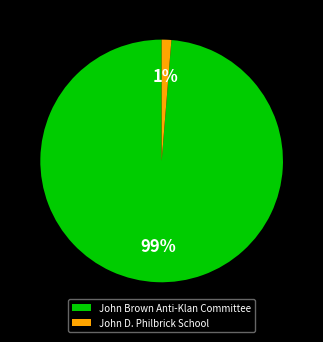

The John D. Philbrick School slice represents 11% of the pie. True or false?

False